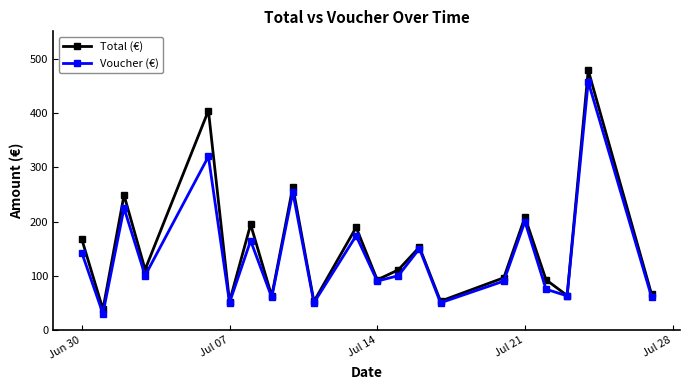

What are all the series names shown in the legend?

Total (€), Voucher (€)